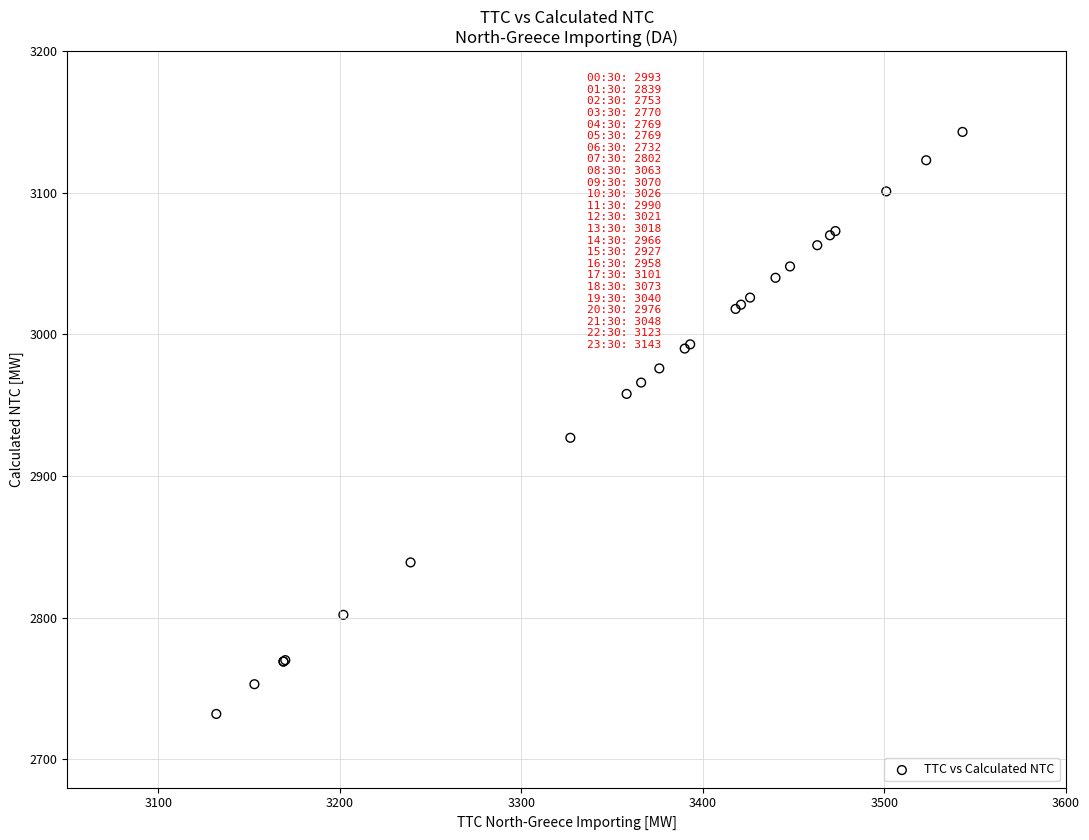

What Y value in the scatter plot is closest to 2937?

2927